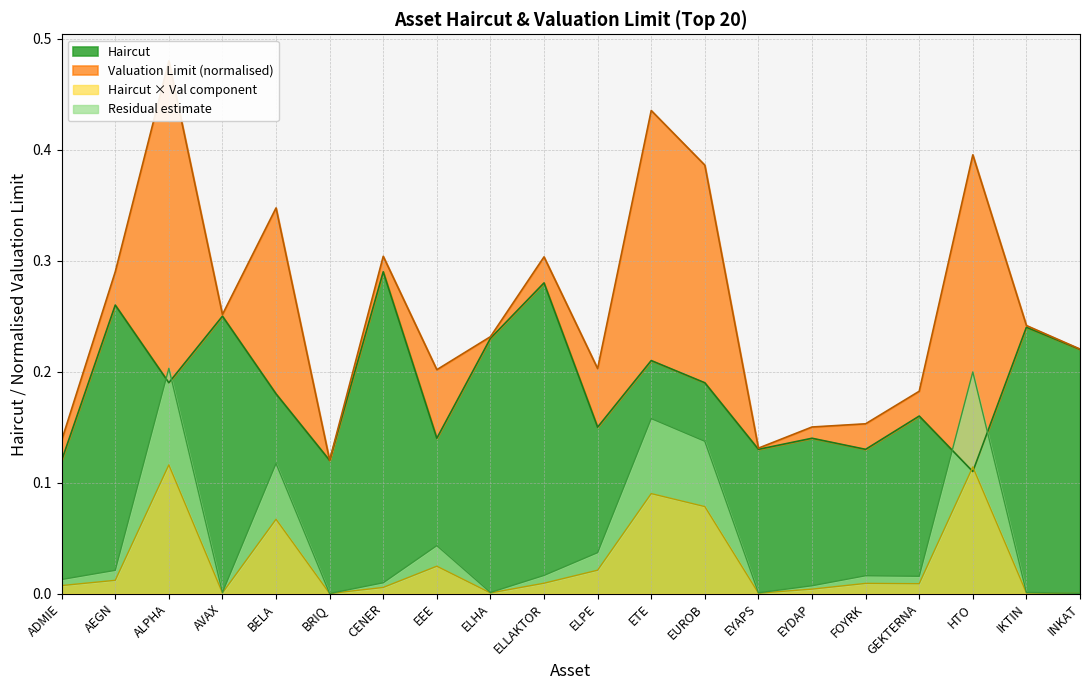

Is it true that Haircut equals 0.2 at ELHA?

True